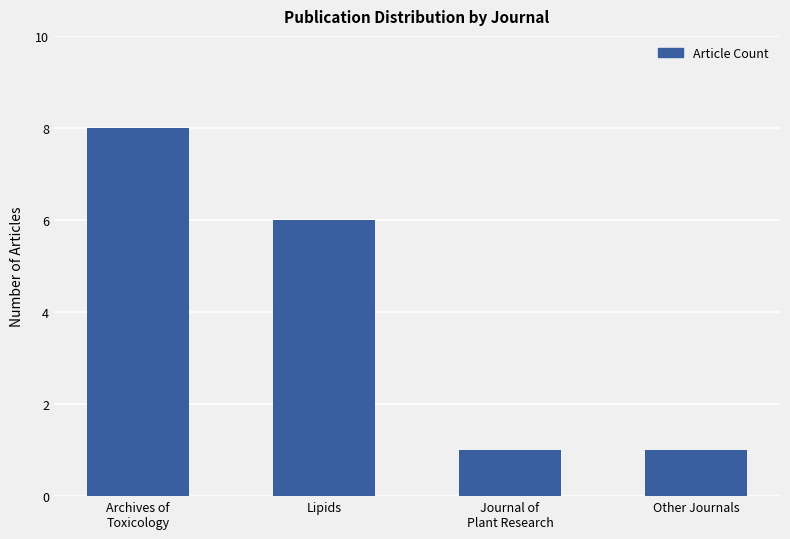

At which label does the data first exceed 6?

Archives of
Toxicology